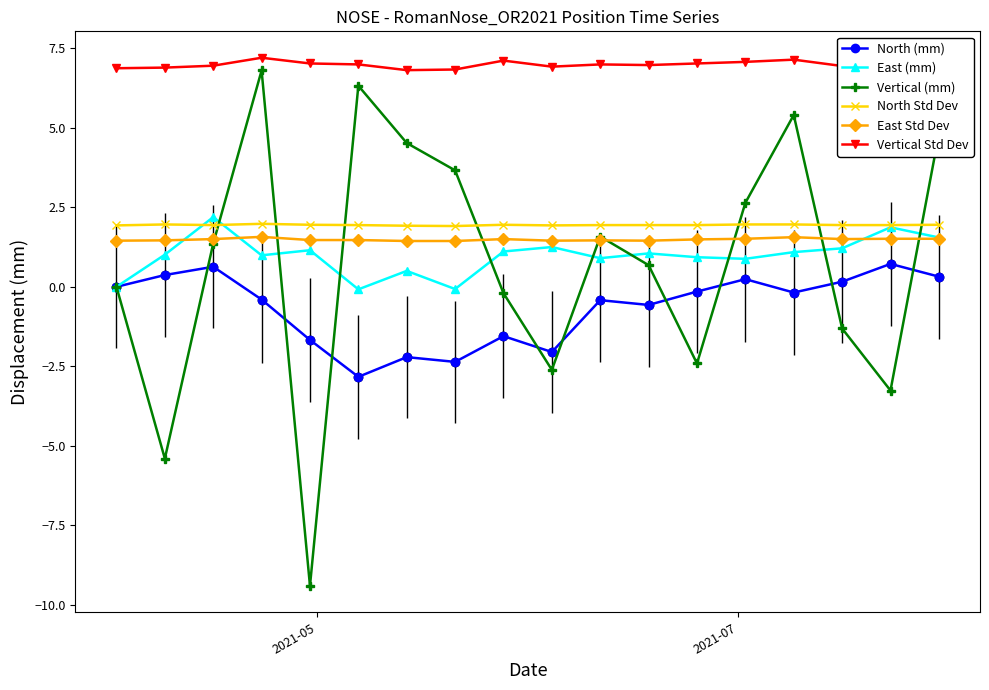

What is the sum of all North (mm) values?

-11.9